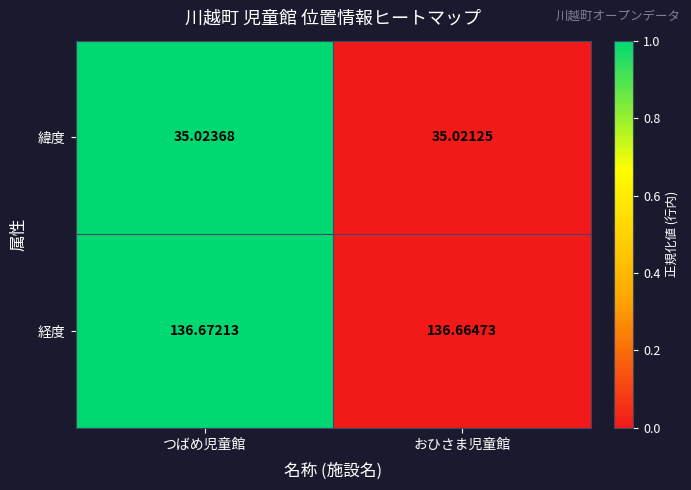

Which series has the widest spread of values?

経度